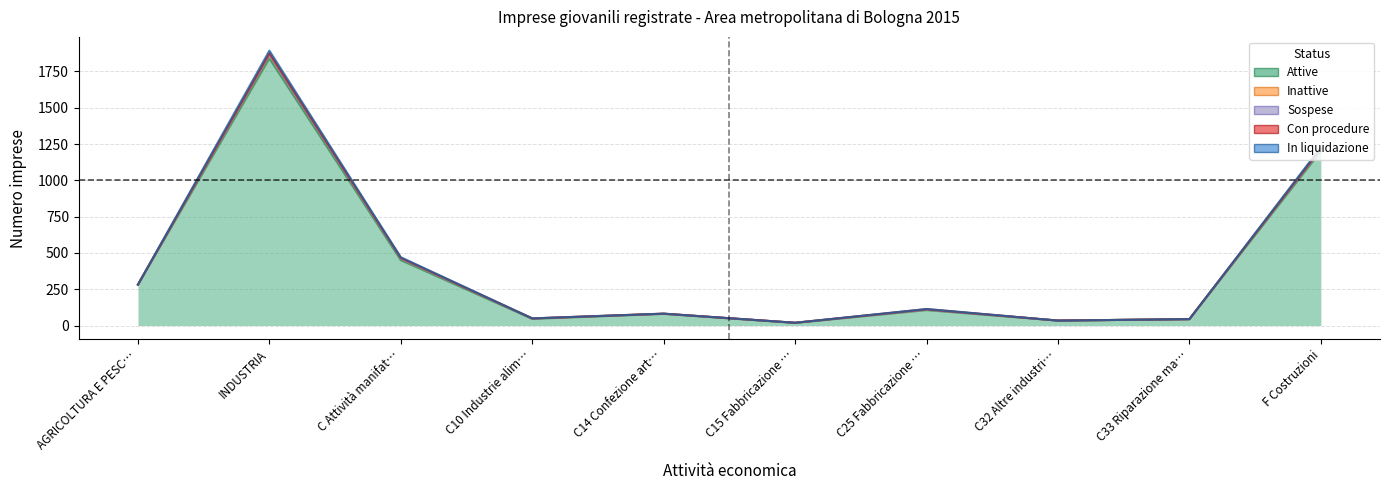

True or false: Con procedure and In liquidazione cross at least once.

True